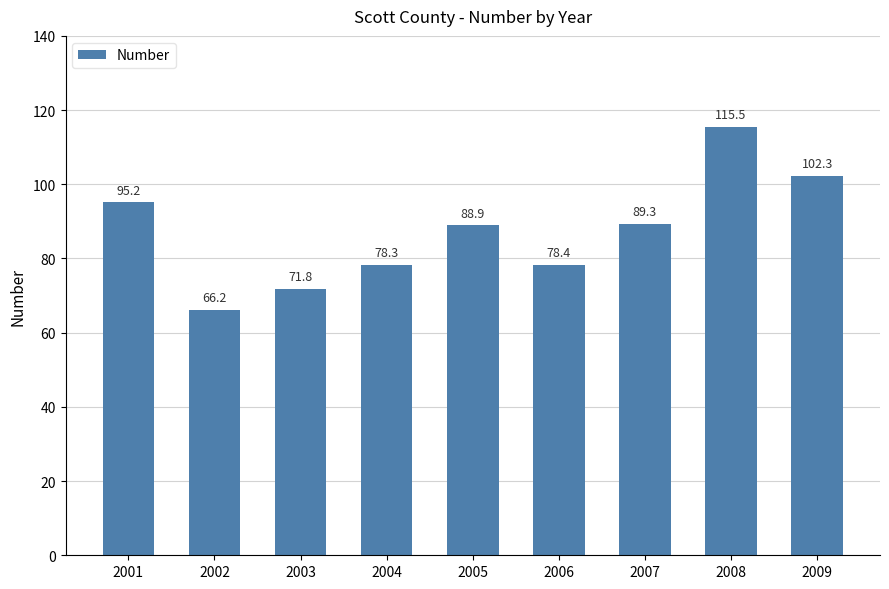

What is the change in value from 2004 to 2006?

+0.1